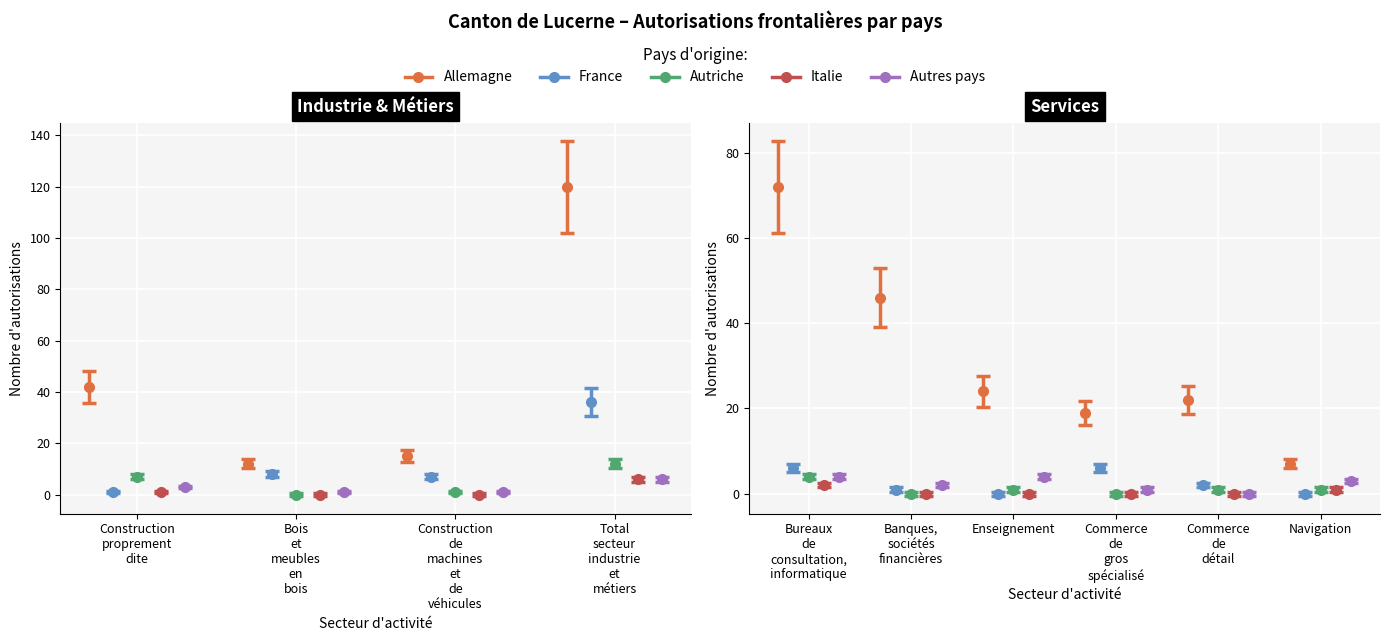

How many lines are shown in the chart?

5